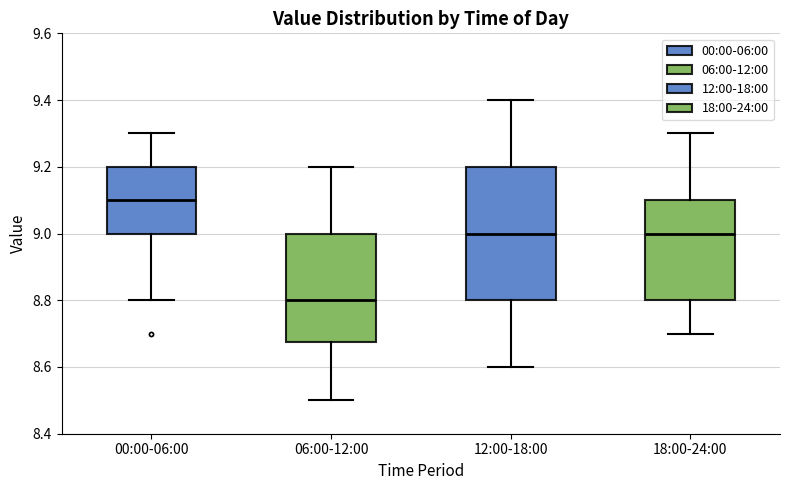

Reading left to right, read every box against the y-axis: the position of its median line, the range the box covers, and the ends of its whiskers. The values are not printed on the chart, so give them approximately, as read against the axis.

00:00-06:00: median 9.10, box 9.00 to 9.20, whiskers 8.80 to 9.30
06:00-12:00: median 8.80, box 8.68 to 9.00, whiskers 8.50 to 9.20
12:00-18:00: median 9.00, box 8.80 to 9.20, whiskers 8.60 to 9.40
18:00-24:00: median 9.00, box 8.80 to 9.10, whiskers 8.70 to 9.30